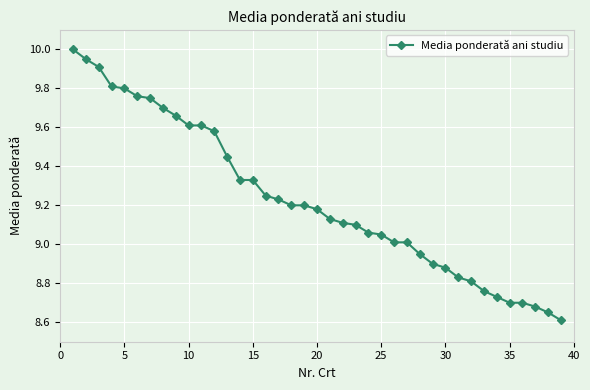

What is the sum of all values?

360.0